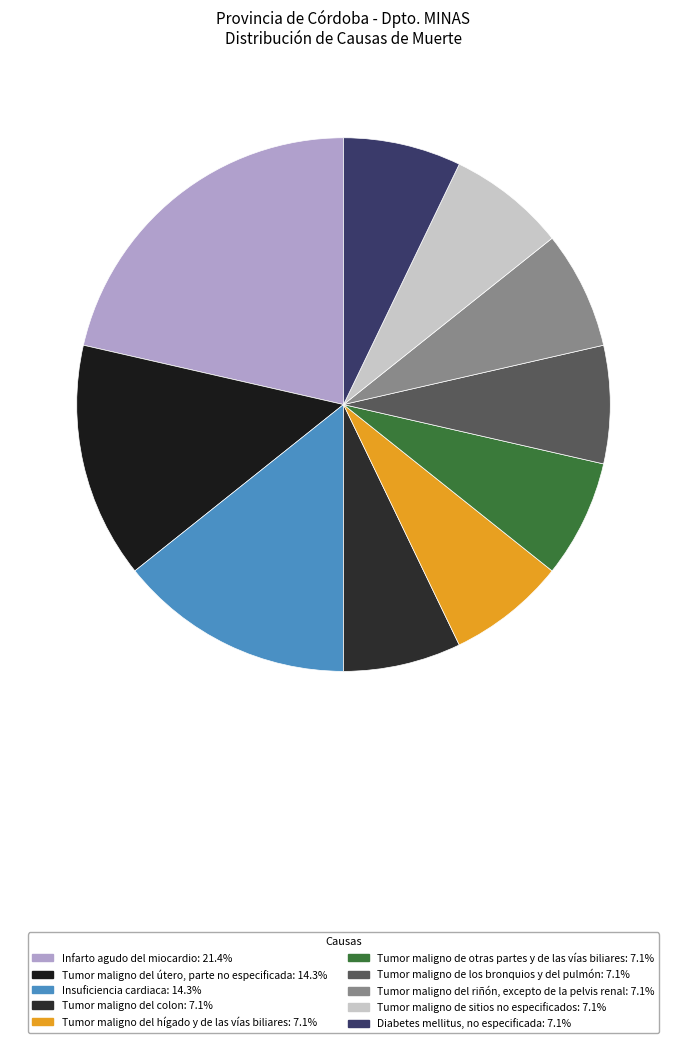

To the nearest percent, what percentage of the pie is Tumor maligno de los bronquios y del pulmón?

7%